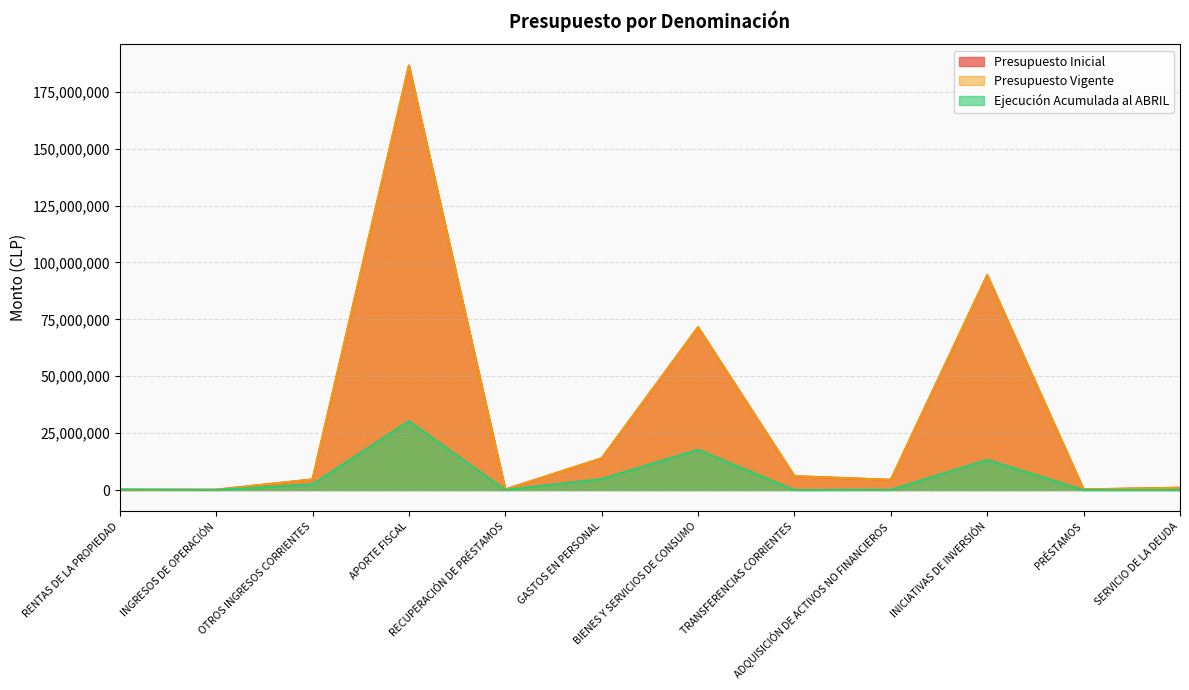

How many data points in Presupuesto Vigente are above 4643401?

5